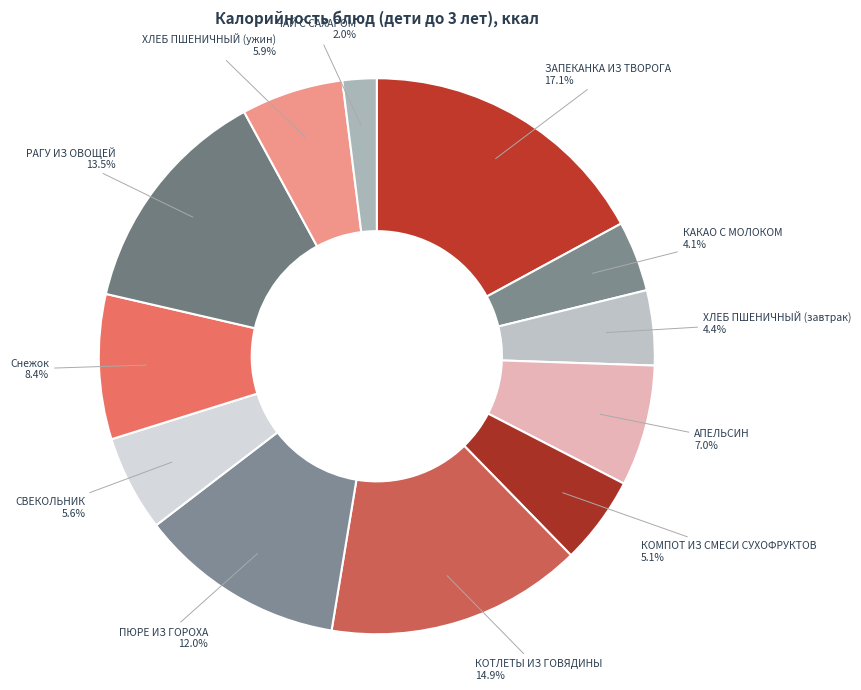

What is the smallest slice in the pie chart?

ЧАЙ С САХАРОМ